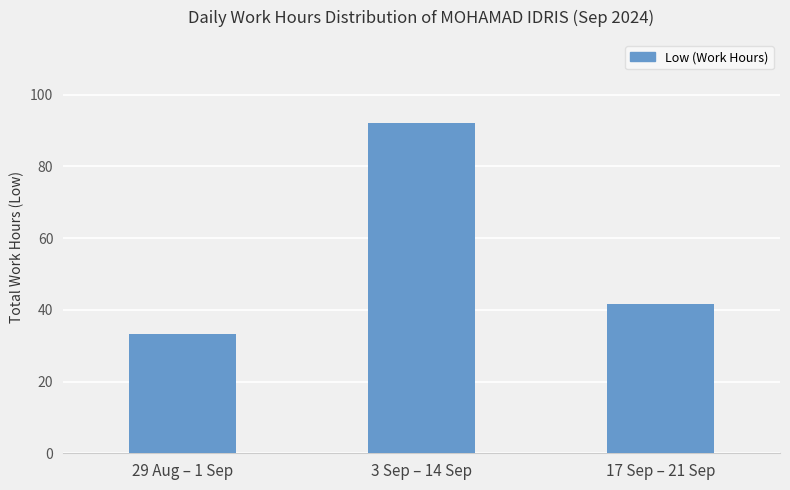

What is the sum of the values at 3 Sep – 14 Sep and 29 Aug – 1 Sep?

125.3